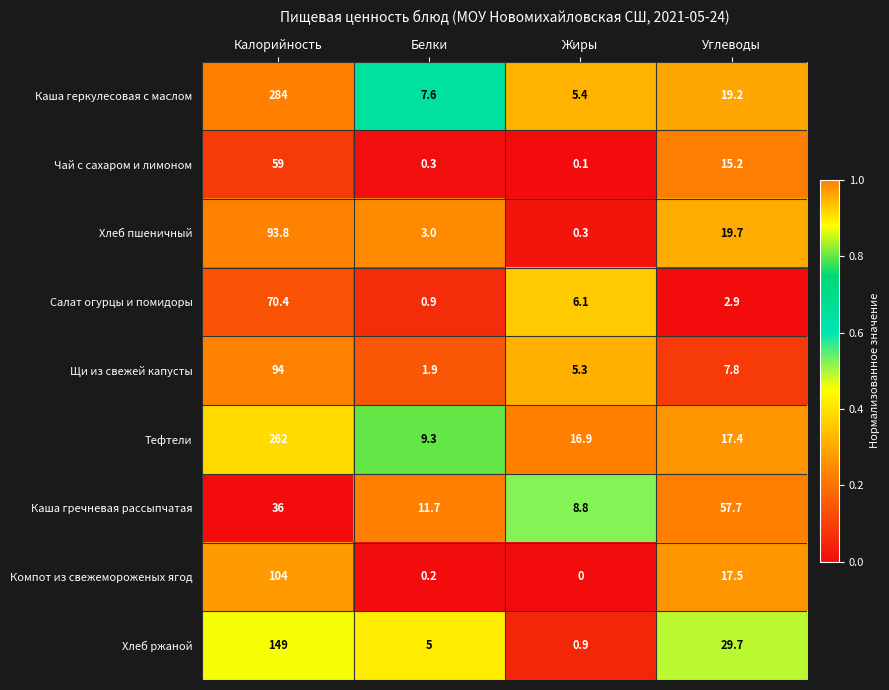

At Жиры, list the series in order from smallest to largest.

Компот из свежемороженых ягод, Чай с сахаром и лимоном, Хлеб пшеничный, Хлеб ржаной, Щи из свежей капусты, Каша геркулесовая с маслом, Салат огурцы и помидоры, Каша гречневая рассыпчатая, Тефтели